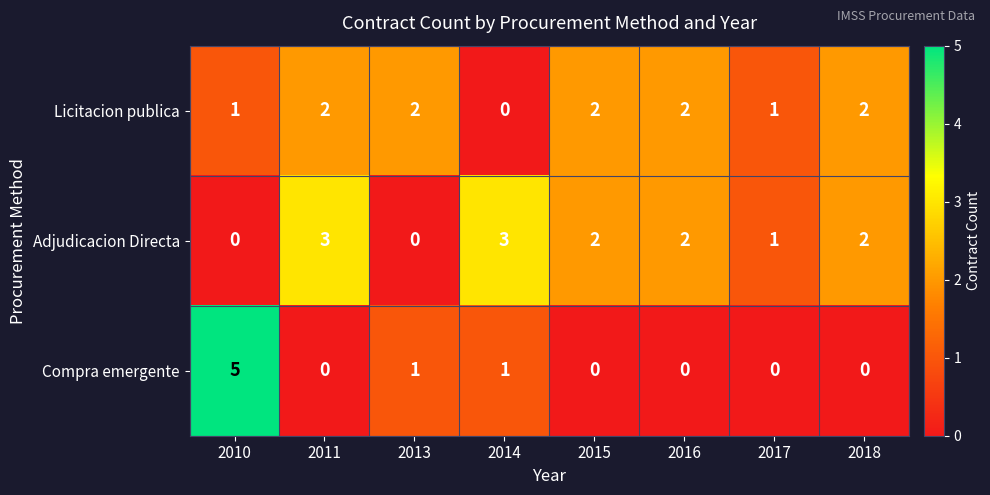

Rank the series by their average value, from highest to lowest.

Adjudicacion Directa, Licitacion publica, Compra emergente